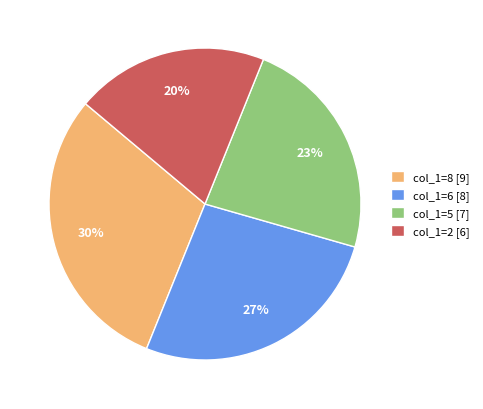

Is the sum of col_1=5 [7] and col_1=8 [9] greater than half?

Yes